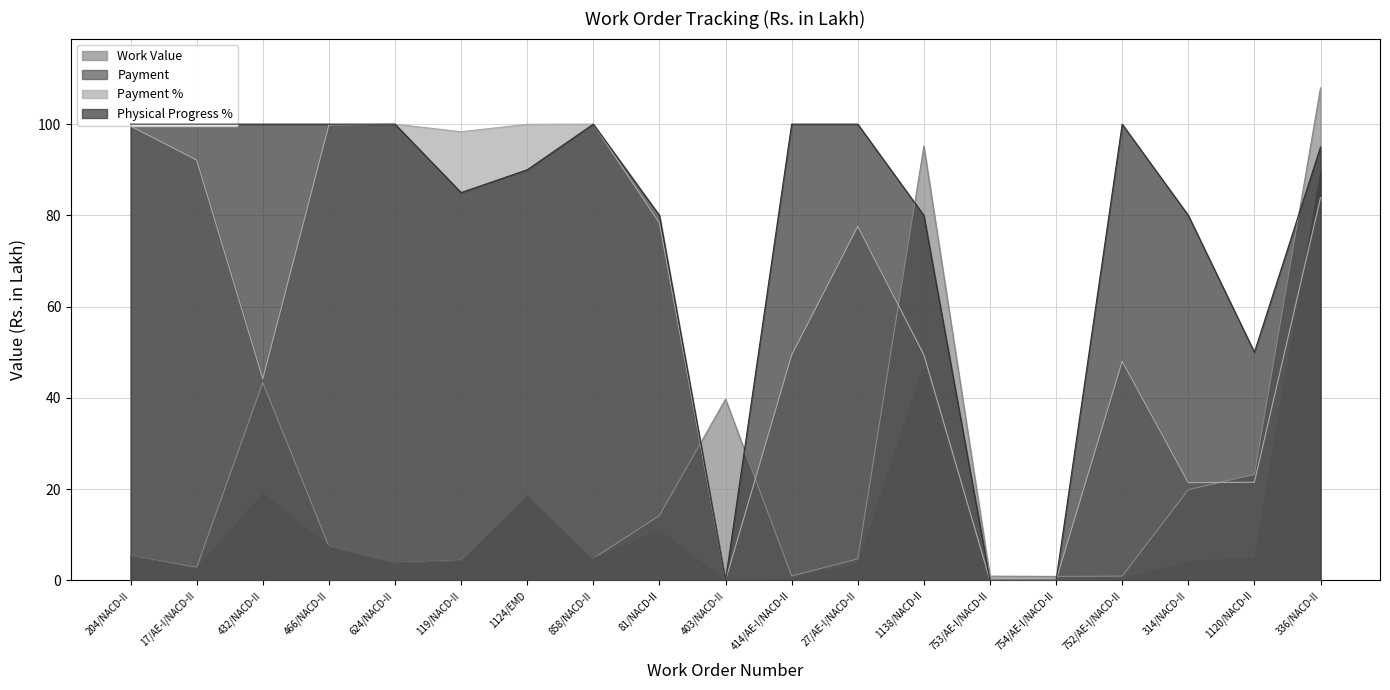

How many positive values does the Physical Progress % series have?

16